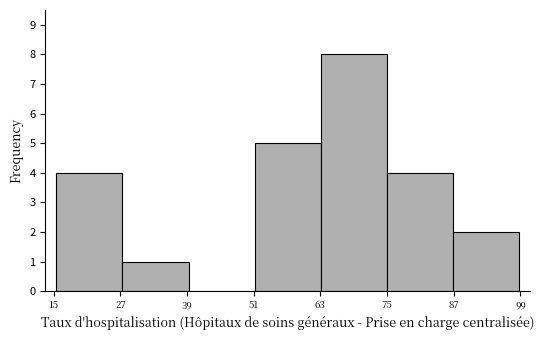

Over which range of the x-axis is the bar tallest?

64 to 74